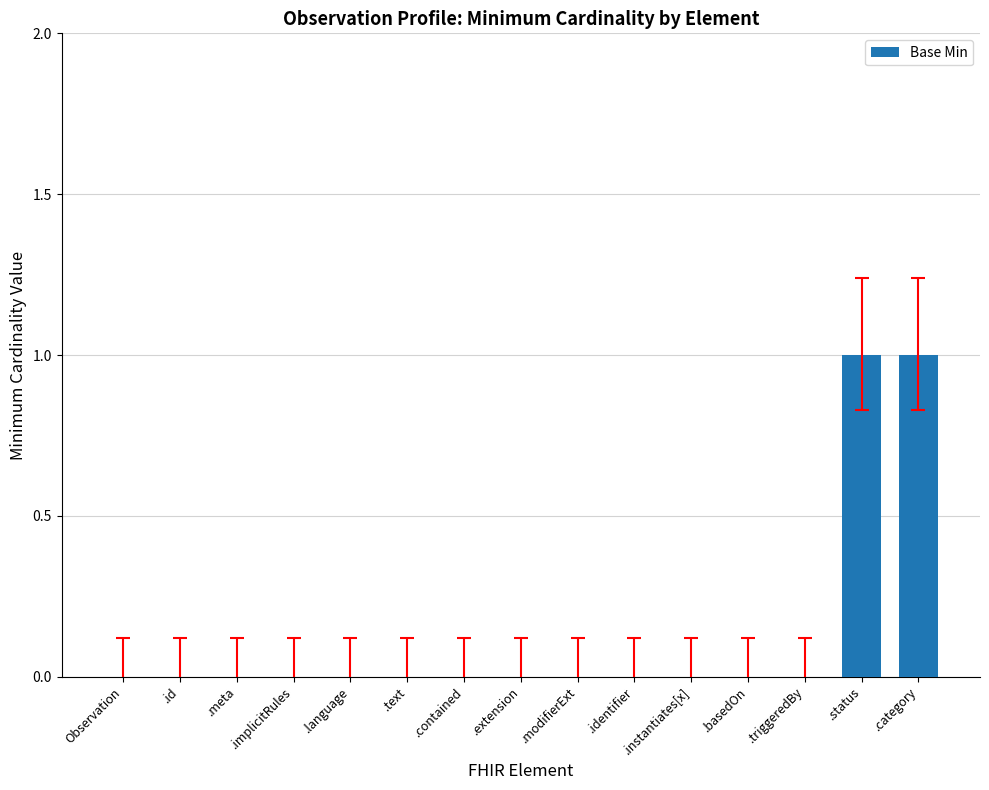

True or false: the data shows 1 at .status.

True